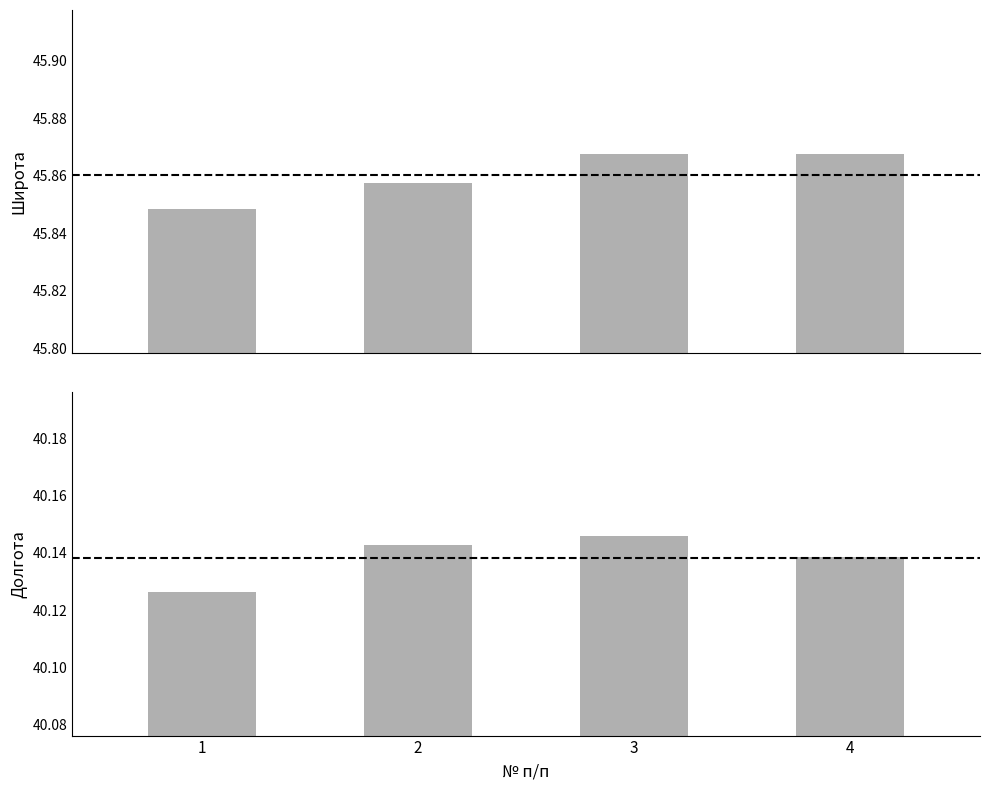

How many distinct data groups are displayed?

2